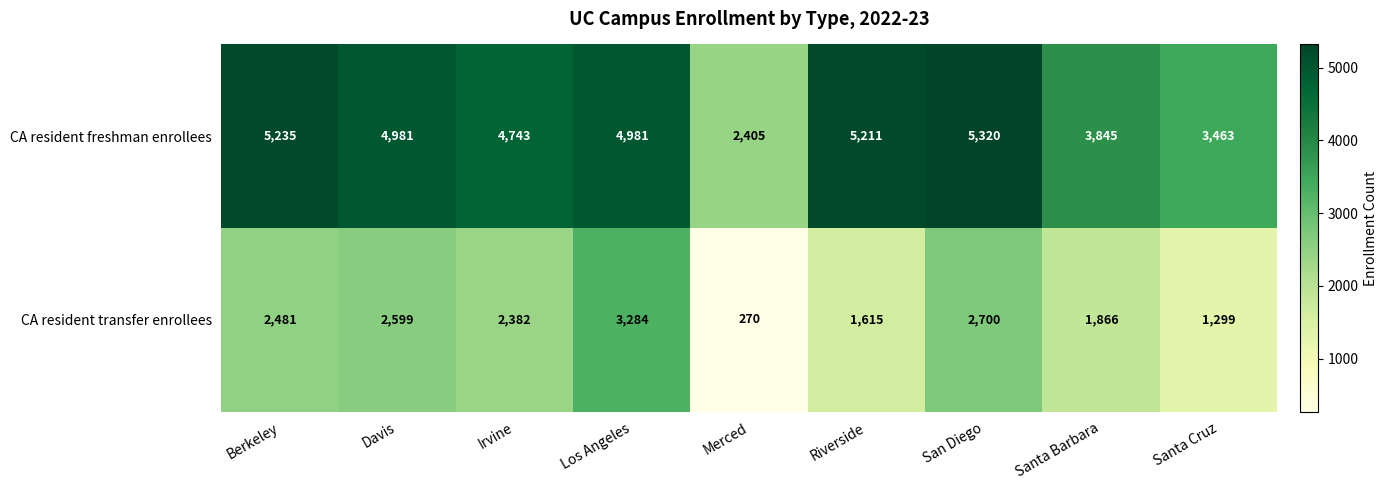

Reading right to left, what are all the values shown in this chart?

CA resident freshman enrollees: Santa Cruz=3463	Santa Barbara=3845	San Diego=5320	Riverside=5211	Merced=2405	Los Angeles=4981	Irvine=4743	Davis=4981	Berkeley=5235
CA resident transfer enrollees: Santa Cruz=1299	Santa Barbara=1866	San Diego=2700	Riverside=1615	Merced=270	Los Angeles=3284	Irvine=2382	Davis=2599	Berkeley=2481